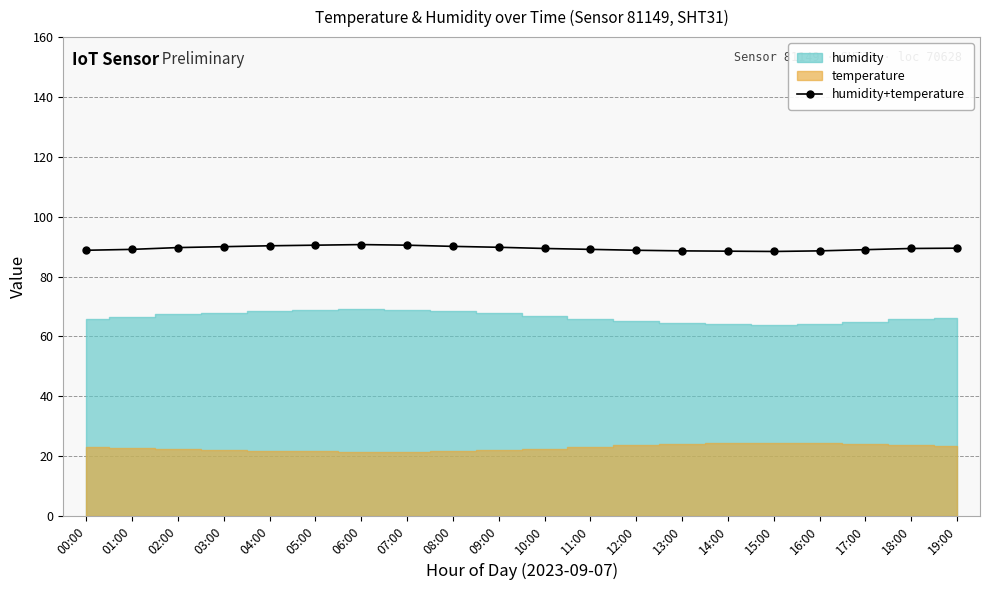

What value does the data have at 03:00?

90.0